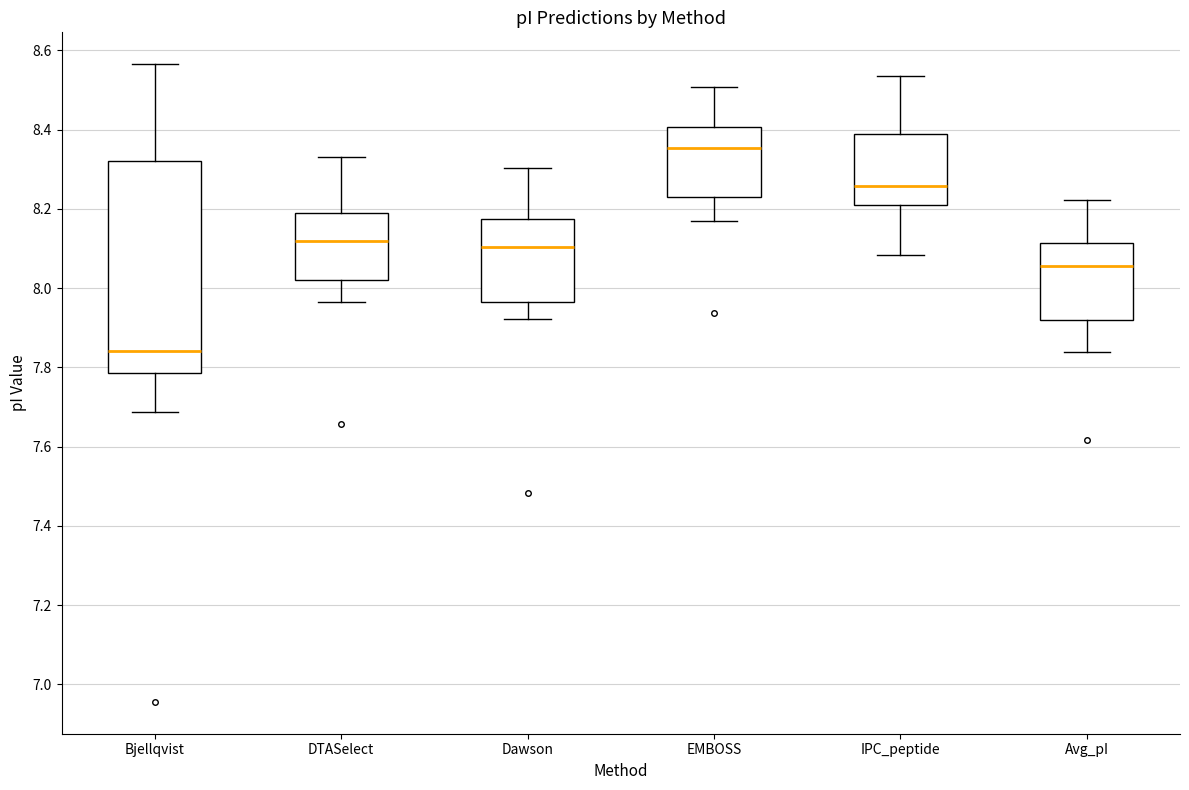

Which box's median line is the lowest?

Bjellqvist